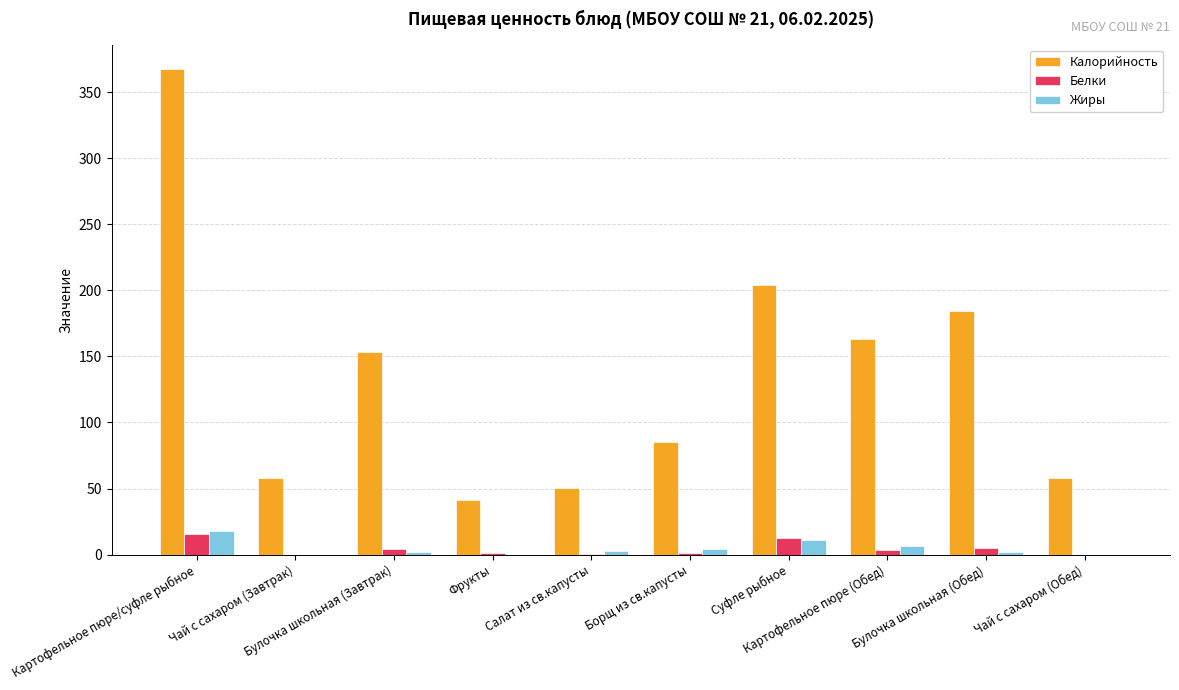

Is the value of Жиры at Чай с сахаром (Завтрак) greater than the value of Калорийность at Картофельное пюре/суфле рыбное?

No